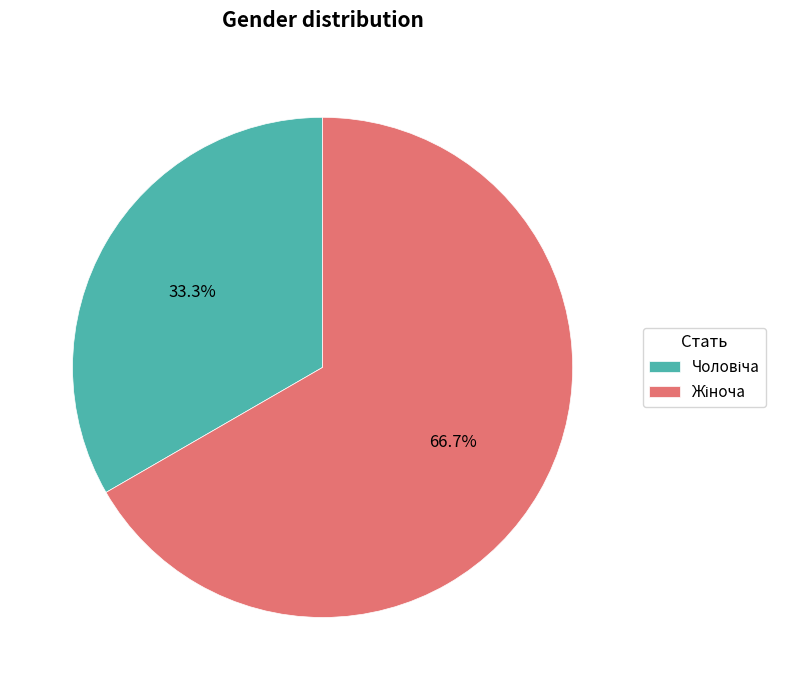

Count the number of slices in the pie.

2